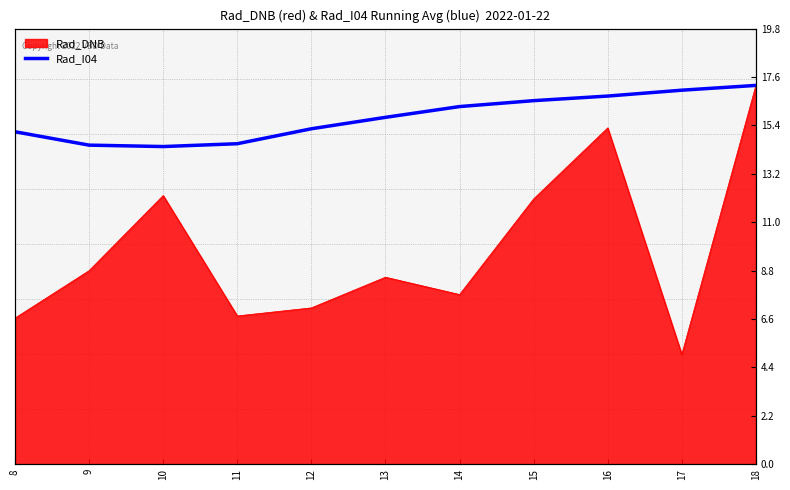

What is the greatest value displayed?

17.2